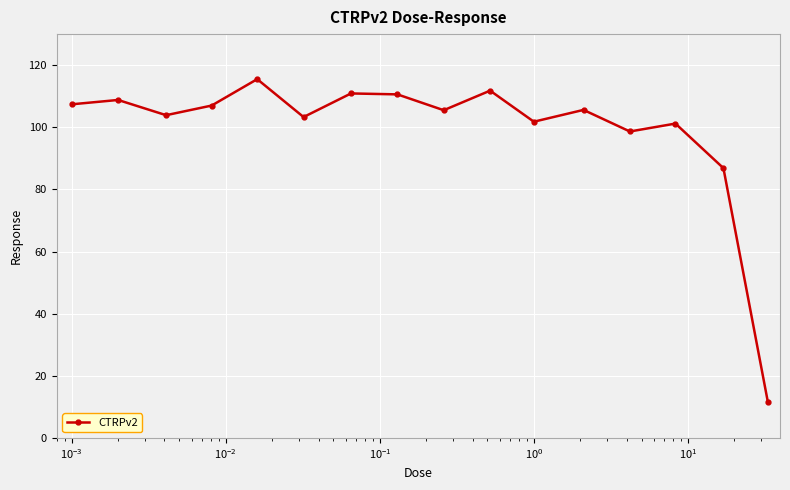

How many categories are shown in the chart?

16